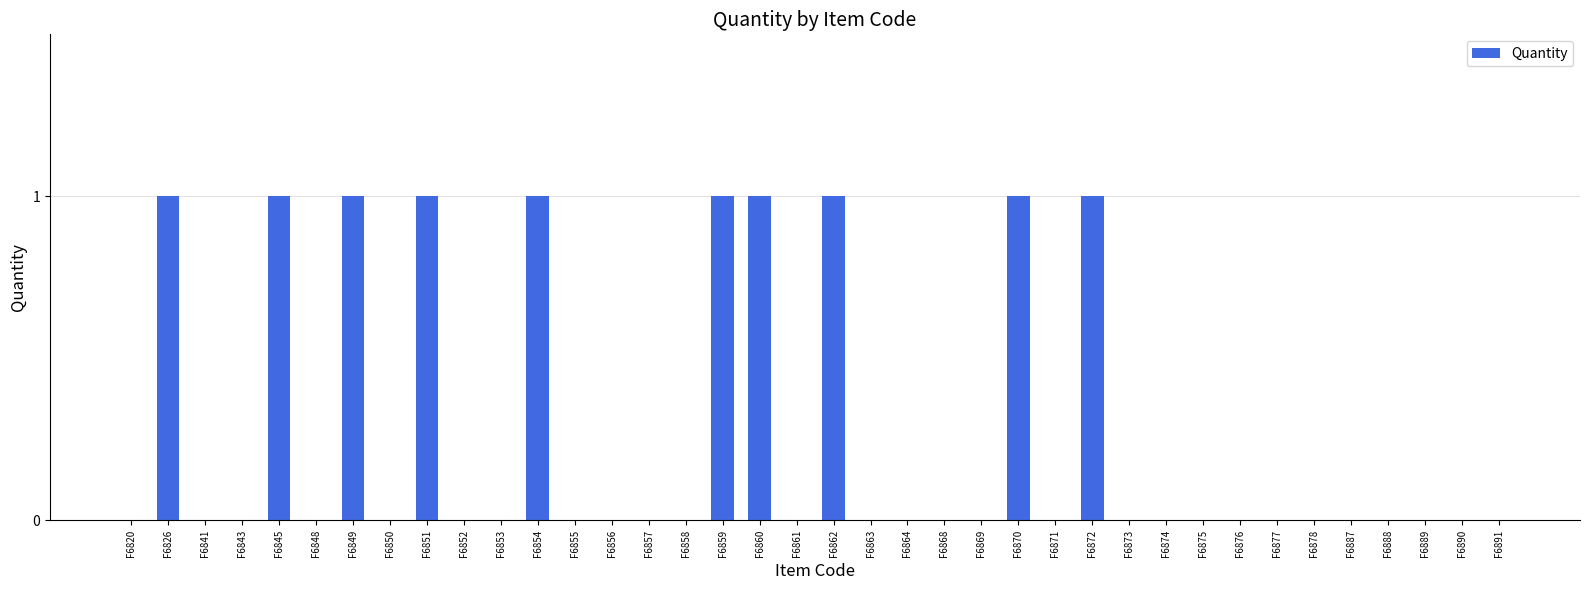

Count the values in the range 0 to 1.

38